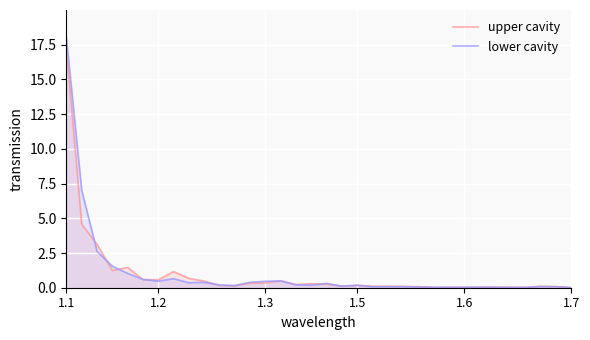

True or false: lower cavity has a value of 0.2 at 10.

True